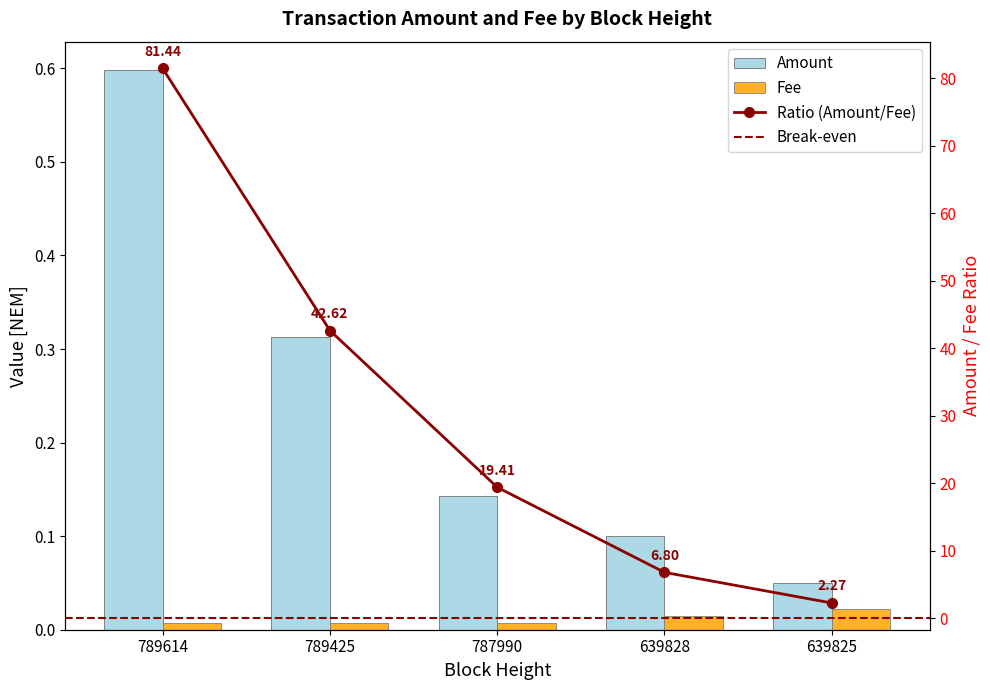

True or false: Amount has a value of 0.2 at 787990.

False